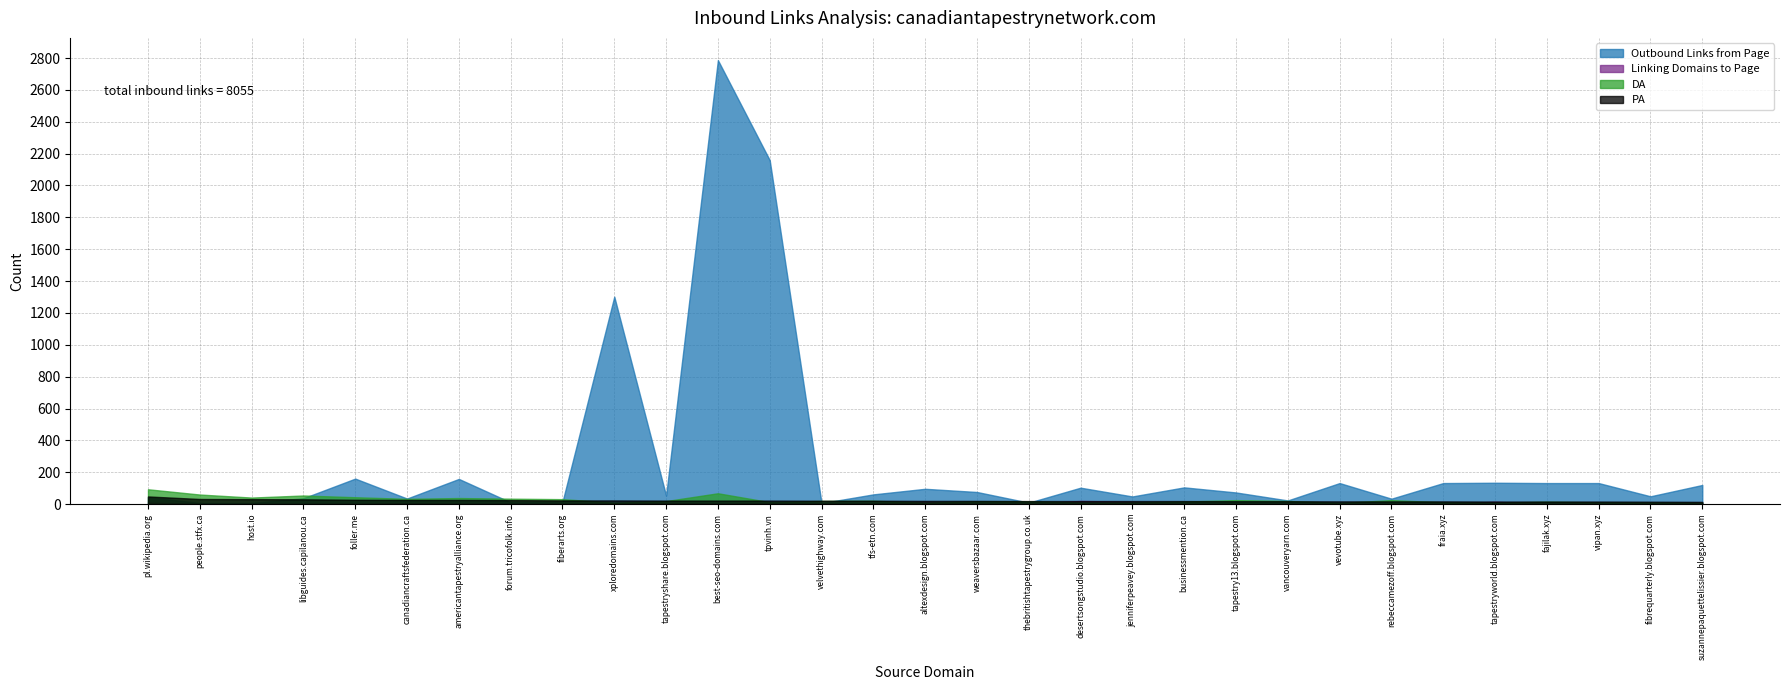

How many categories are shown in the chart?

31